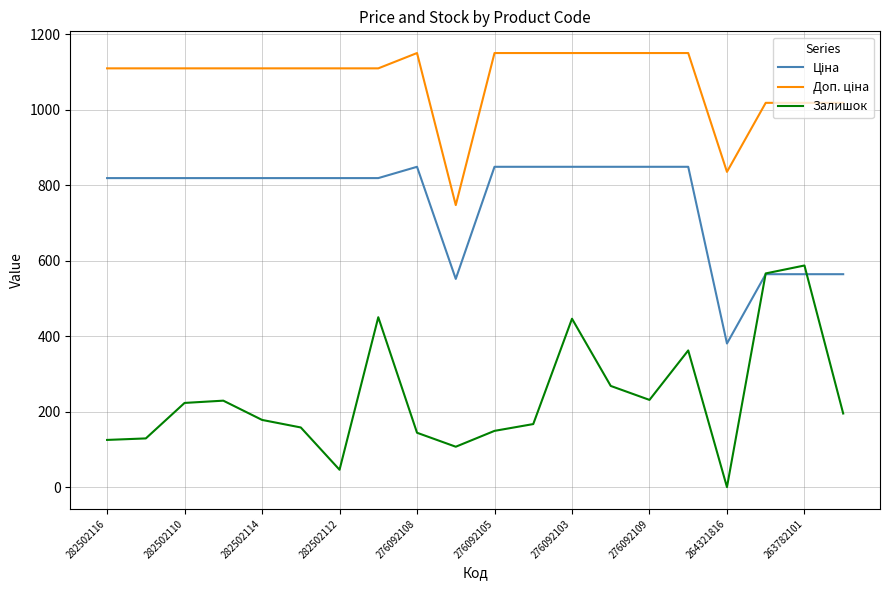

Which series has the largest range (max minus min)?

Залишок